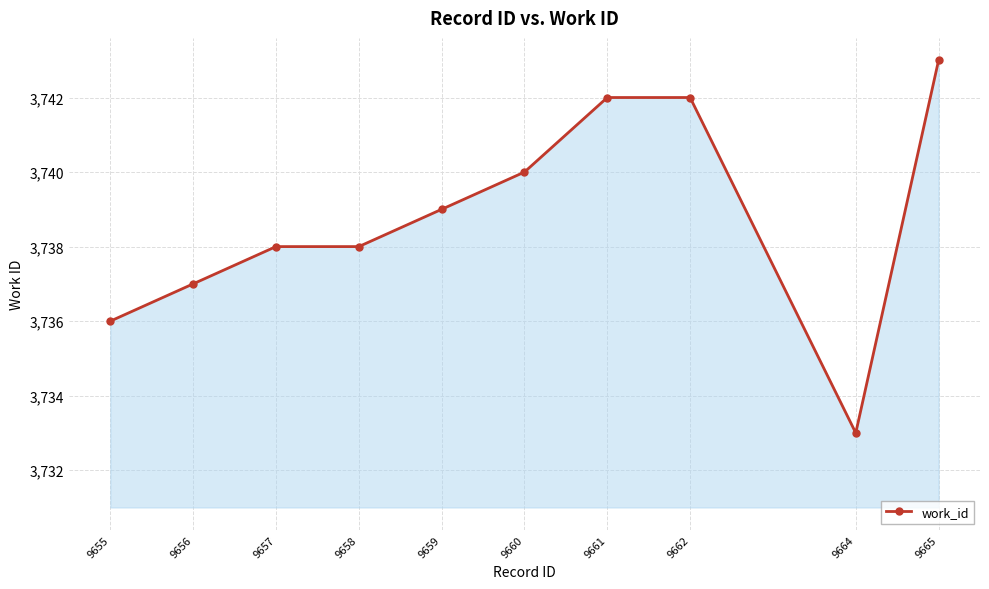

What is the maximum value shown in the chart?

3743